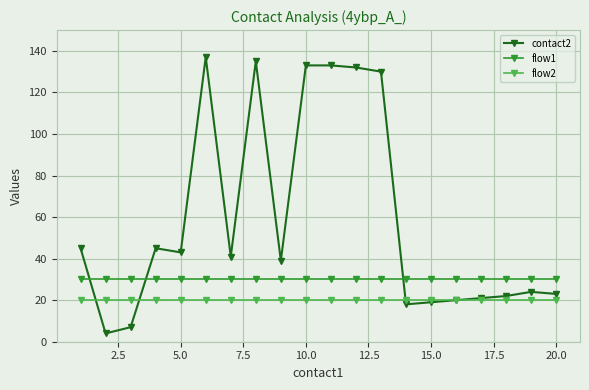

List the series in order of their peak value, lowest first.

flow2, flow1, contact2